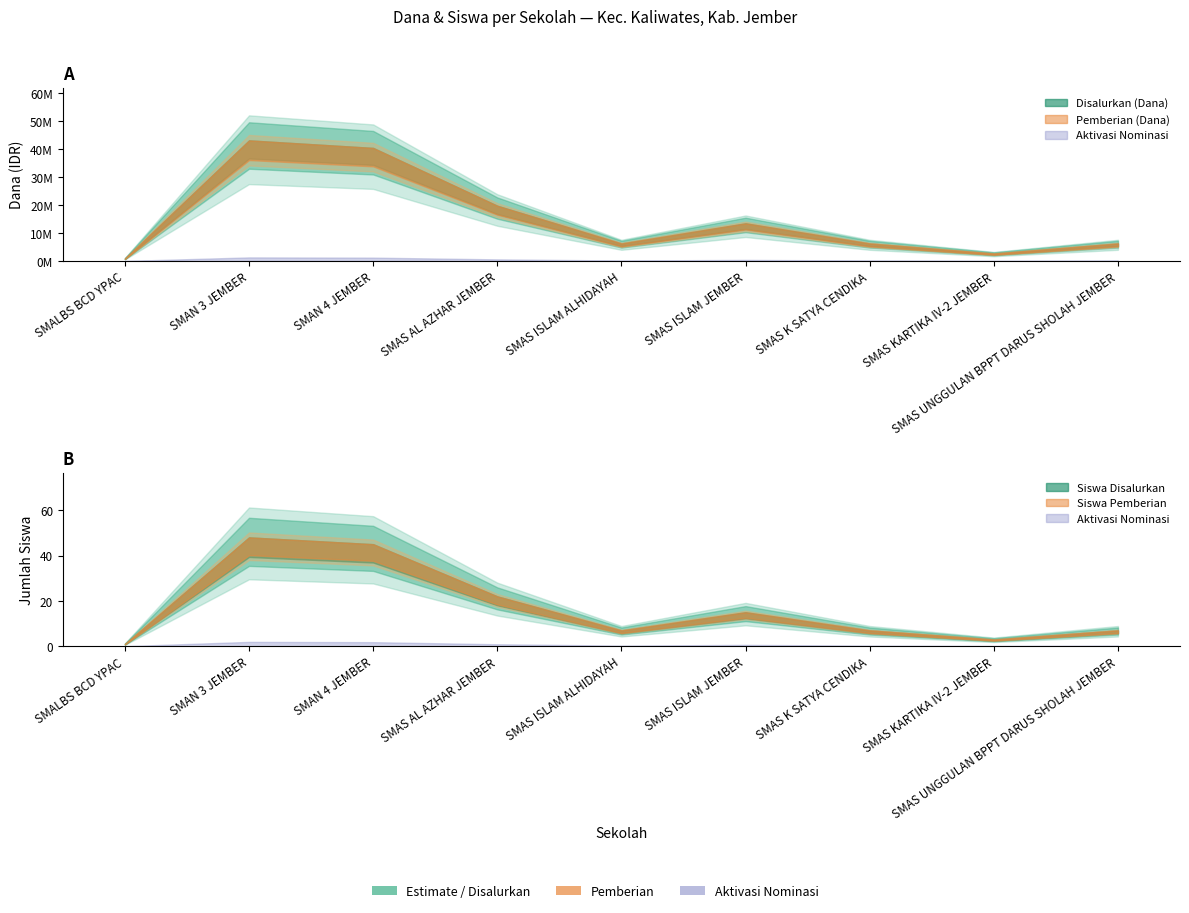

Between SMAS K SATYA CENDIKA and SMAS UNGGULAN BPPT DARUS SHOLAH JEMBER, which is larger?

SMAS K SATYA CENDIKA